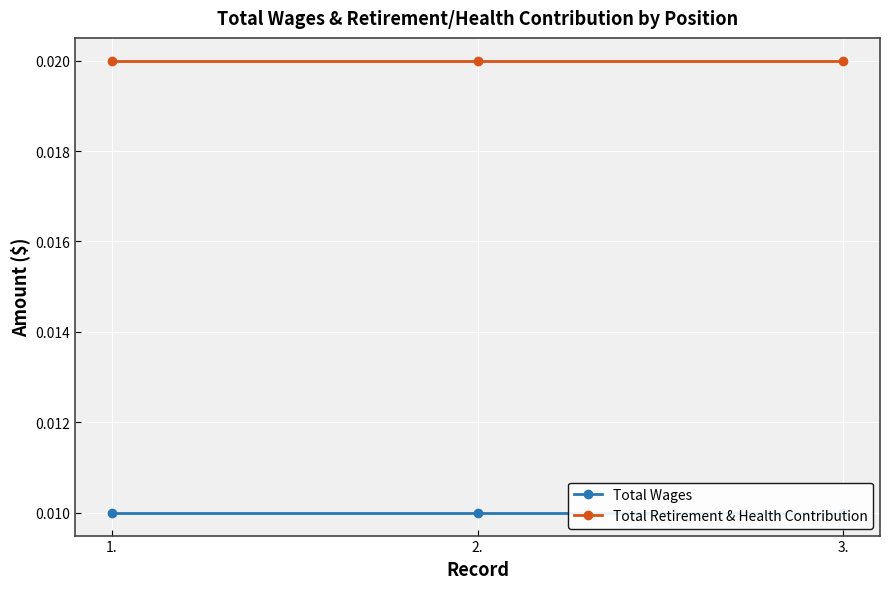

Between 3. and 2., which is larger?

3.